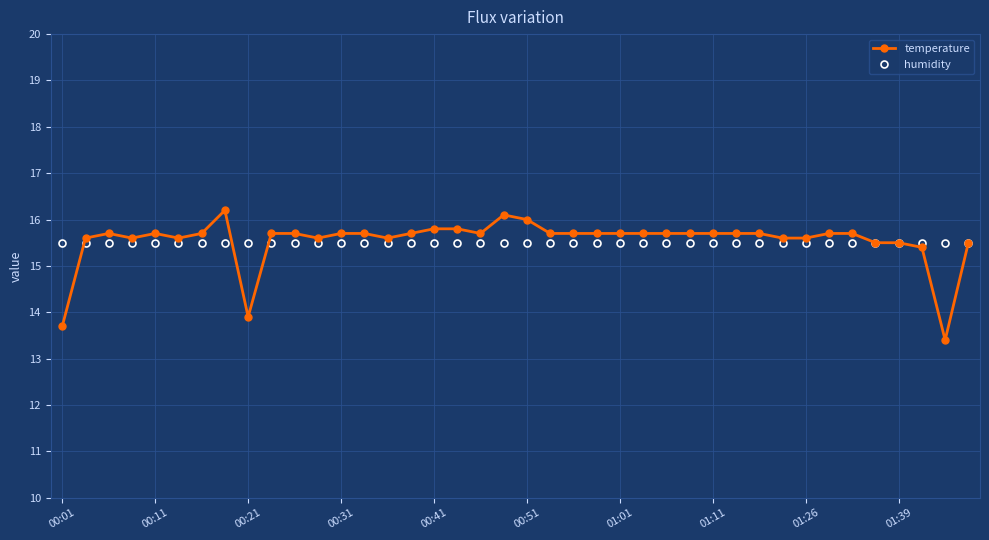

True or false: temperature has more than 2 points higher than both neighbors.

True